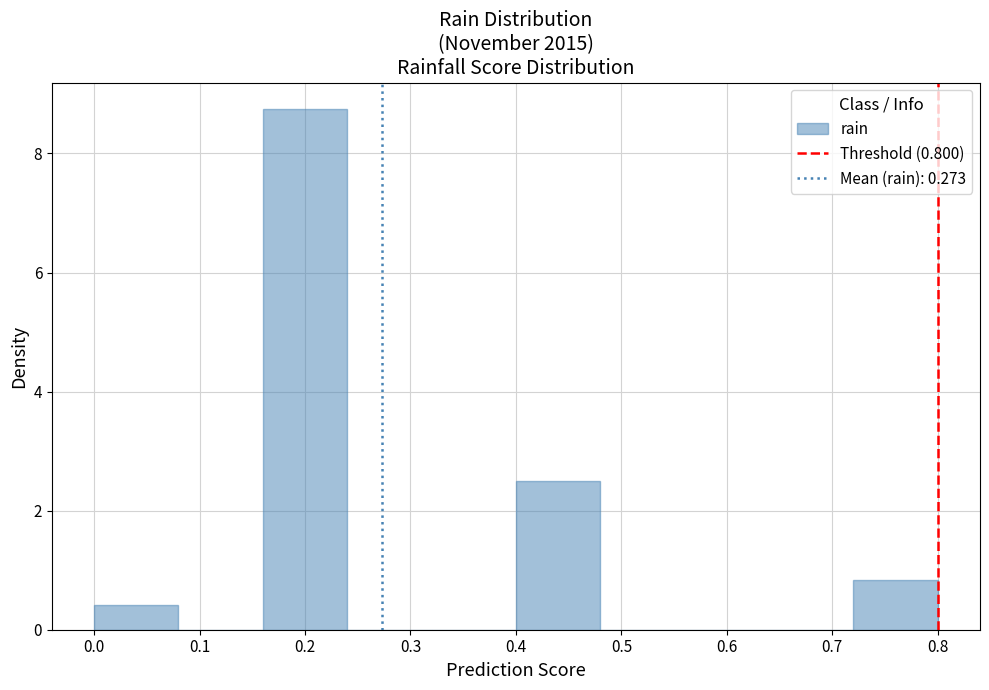

Which range on the x-axis has the tallest bar?

0.16 to 0.24